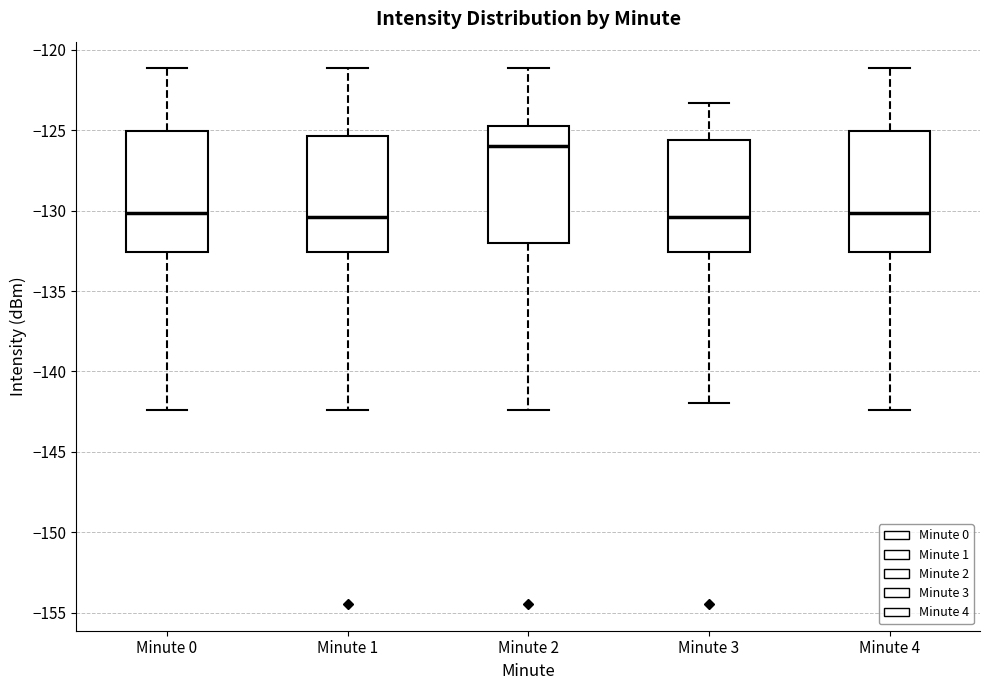

Reading left to right, transcribe this box plot: for each box, give where its median line is, the range the box spans, and where its two whiskers end, as read against the y-axis. The values are not printed on the chart, so give them approximately, as read against the axis.

Minute 0: median -130.0, box -132.5 to -125.0, whiskers -142.5 to -121.0
Minute 1: median -130.5, box -132.5 to -125.5, whiskers -142.5 to -121.0
Minute 2: median -126.0, box -132.0 to -124.5, whiskers -142.5 to -121.0
Minute 3: median -130.5, box -132.5 to -125.5, whiskers -142.0 to -123.5
Minute 4: median -130.0, box -132.5 to -125.0, whiskers -142.5 to -121.0